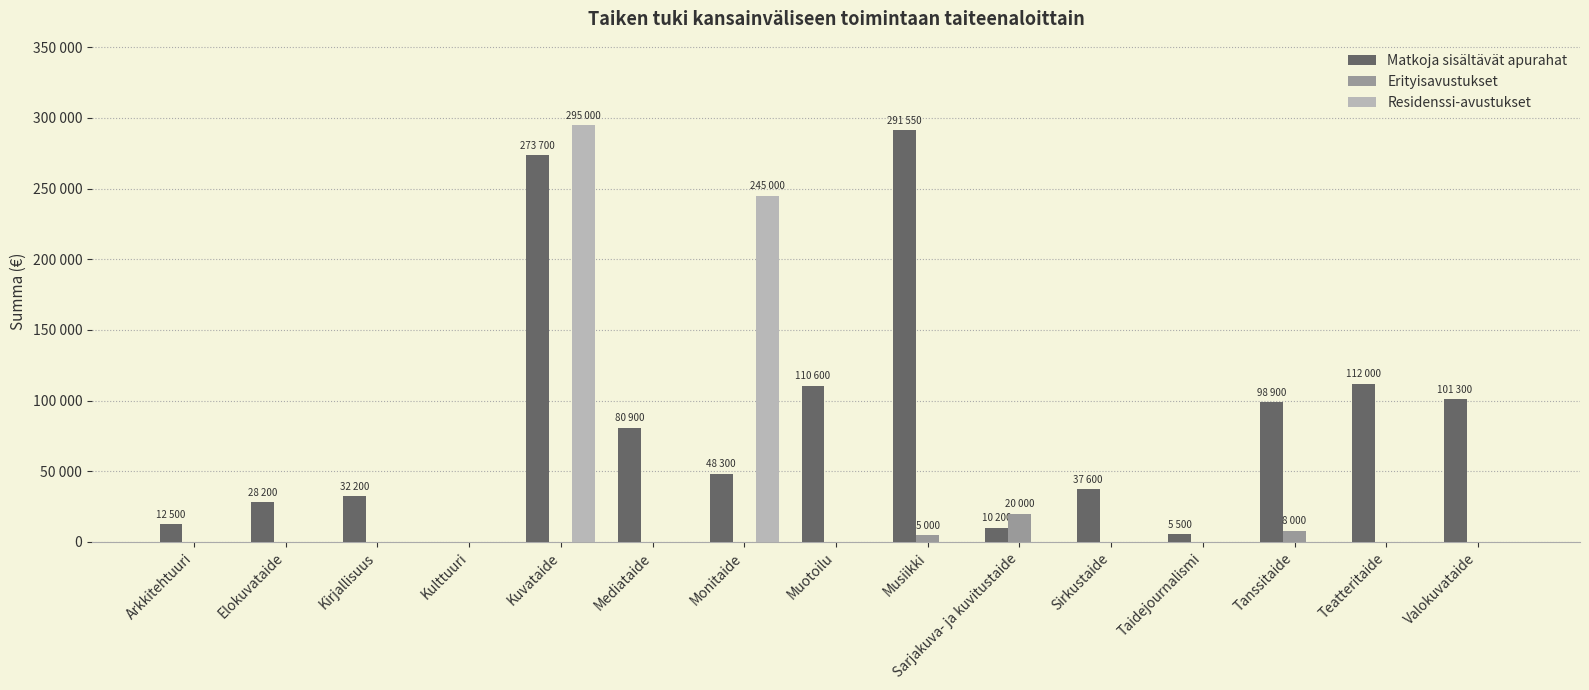

How many distinct data groups are displayed?

3